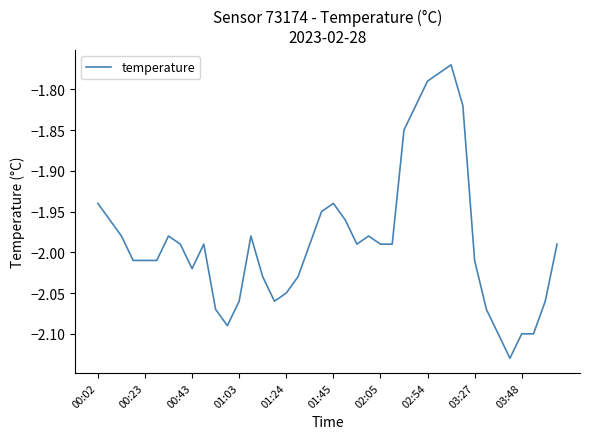

What is the sum of all values?

-79.4